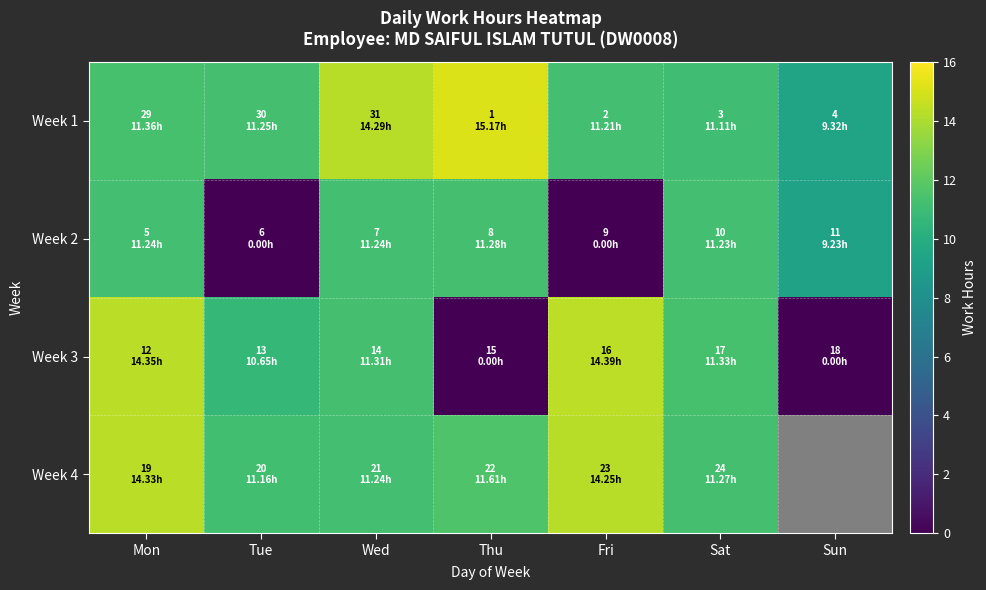

True or false: Week 4 has a value of 8.7 at Mon.

False